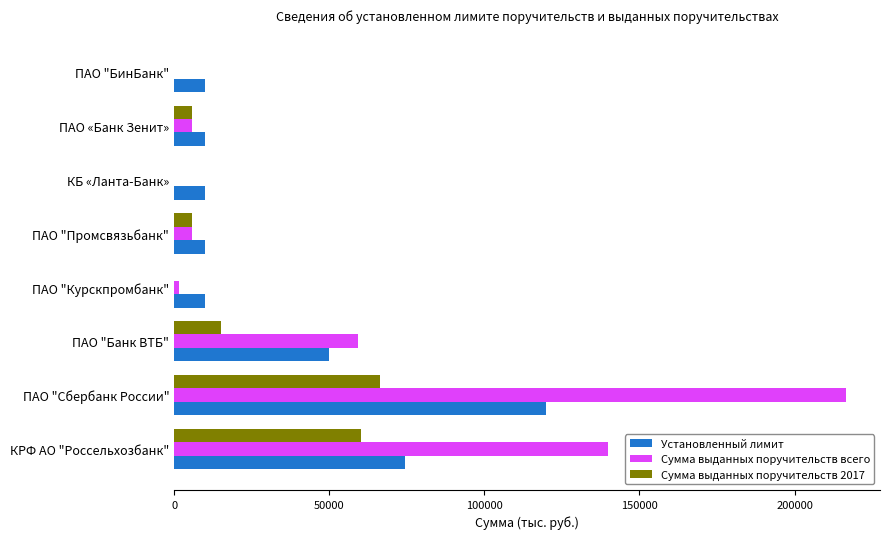

Which series has the largest range (max minus min)?

Сумма выданных поручительств всего